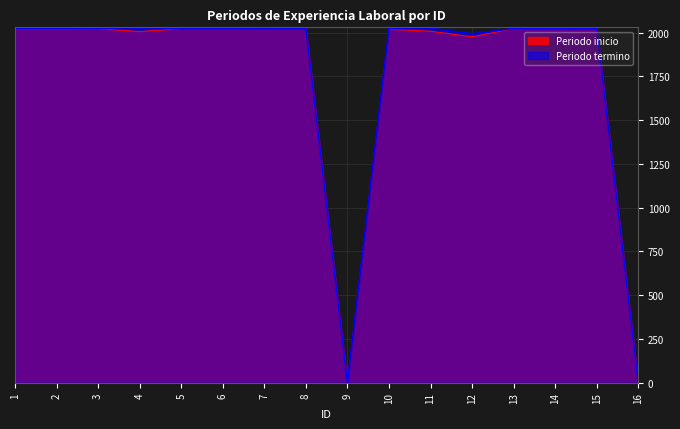

Where does the Periodo termino series first go above 2023?

1